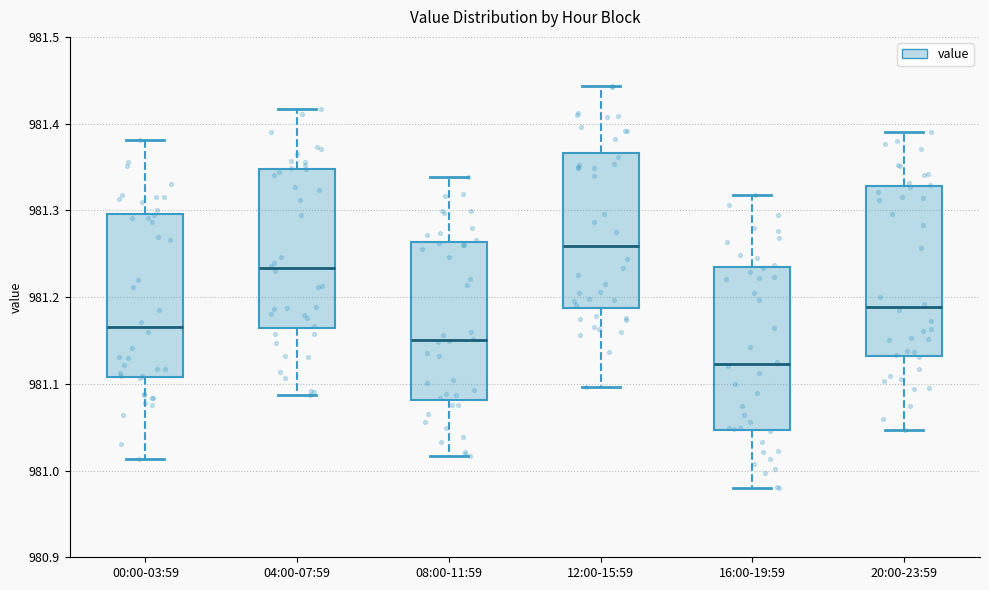

Which box's median line is the lowest?

16:00-19:59